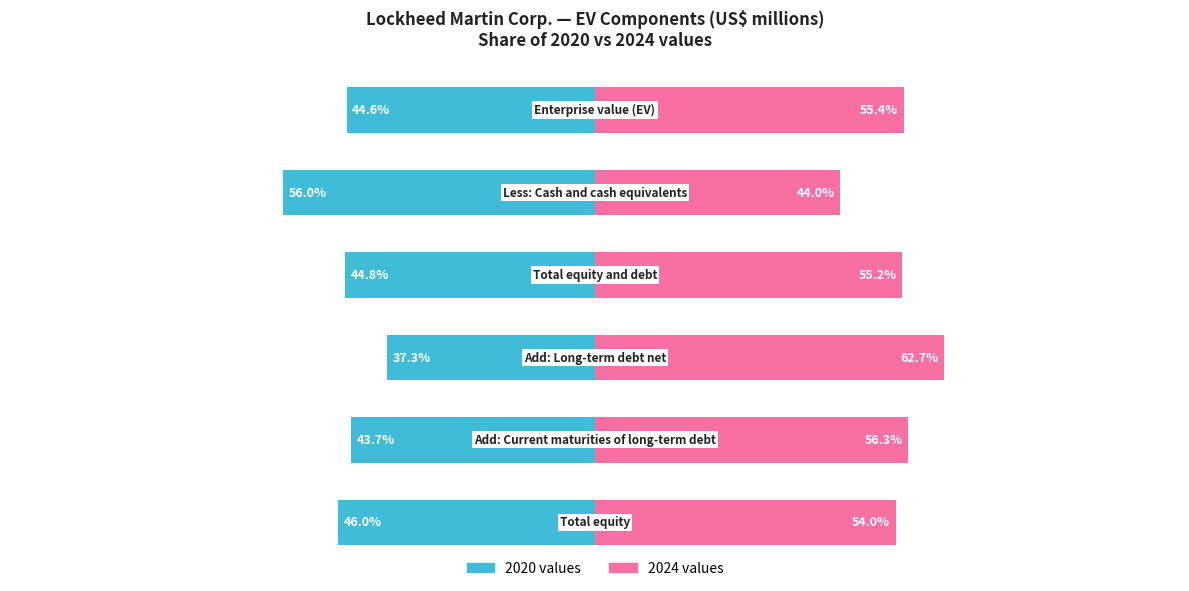

Which series has the widest spread of values?

2020 values